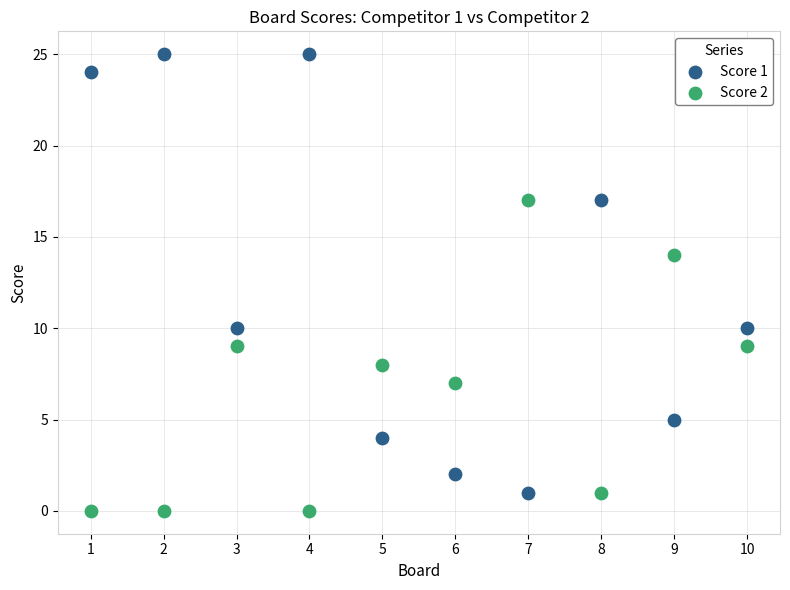

Which series reaches the minimum Y coordinate?

Score 2